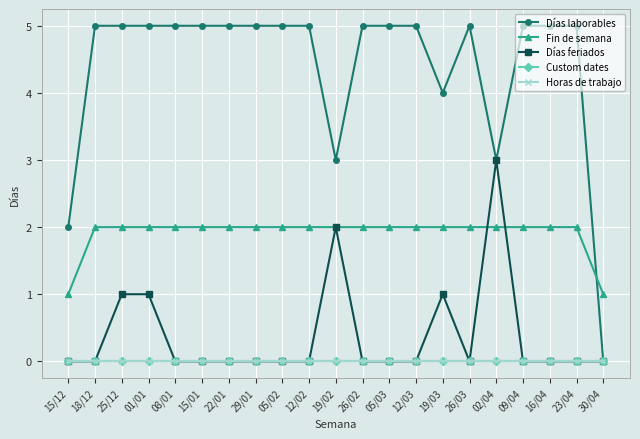

Does the chart have visible grid lines?

Yes